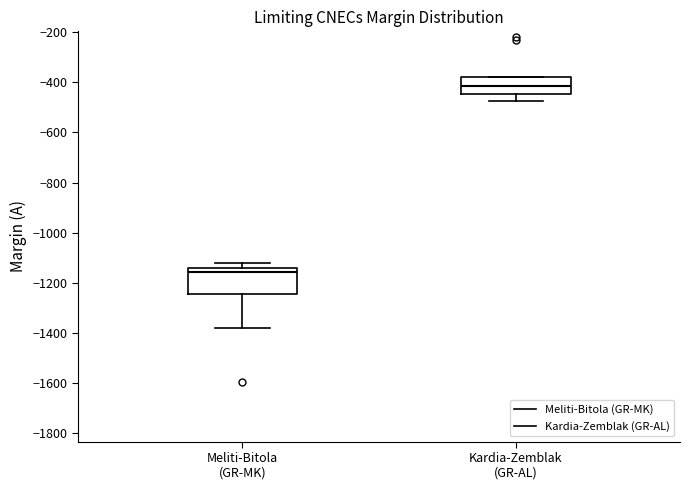

Reading left to right, transcribe this box plot: for each box, give where its median line is, the range the box spans, and where its two whiskers end, as read against the y-axis. The values are not printed on the chart, so give them approximately, as read against the axis.

Meliti-Bitola (GR-MK): median -1160, box -1240 to -1140, whiskers -1380 to -1120
Kardia-Zemblak (GR-AL): median -420, box -440 to -380, whiskers -480 to -380